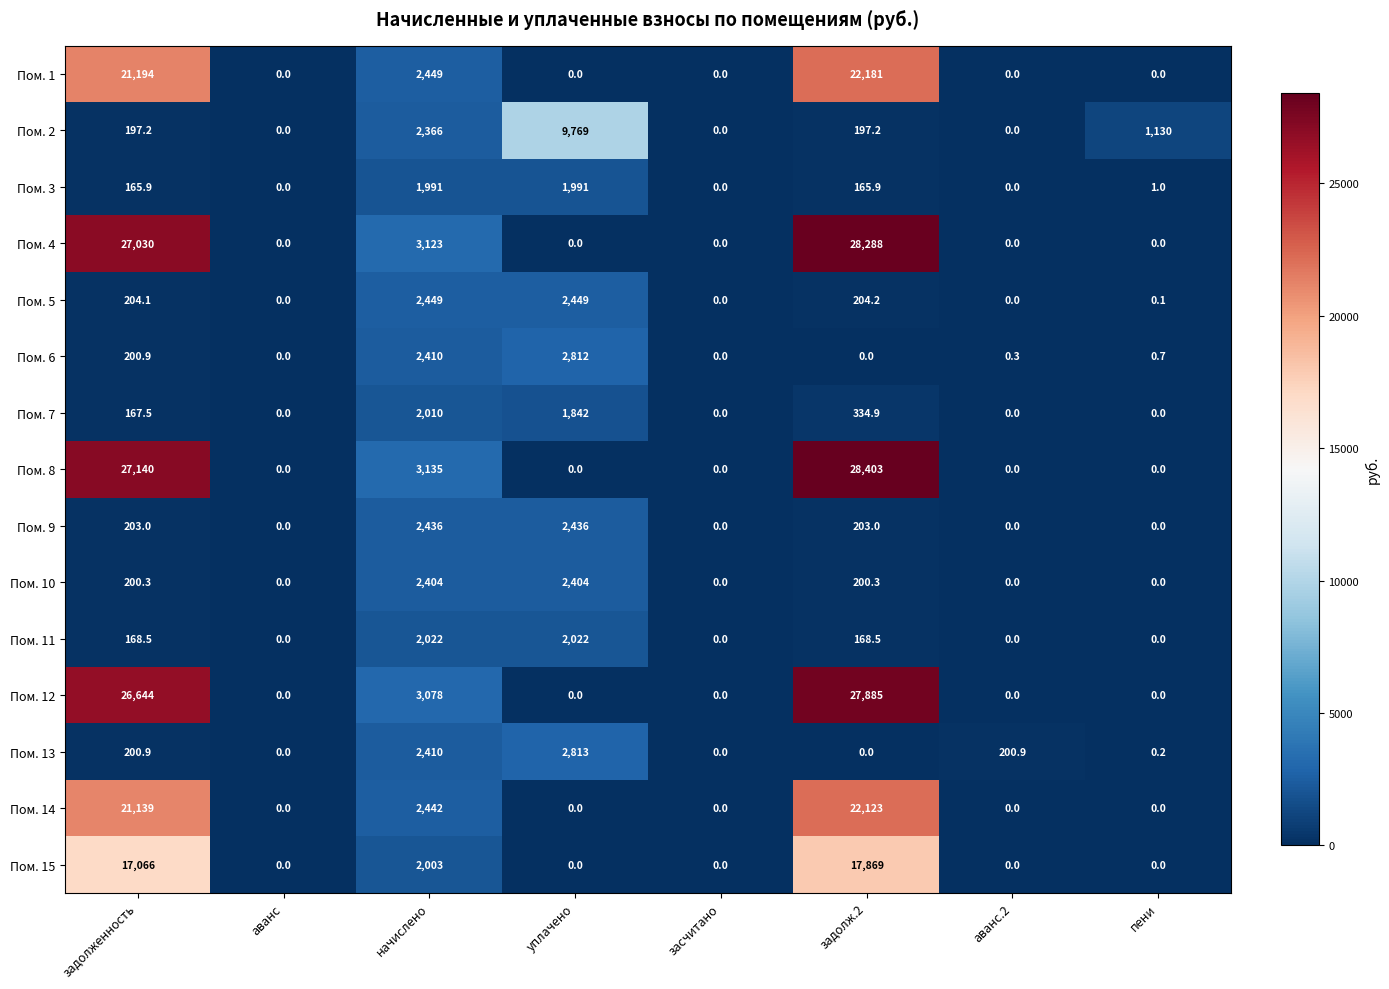

What is the difference between the second highest and second lowest values in the Пом. 10 series?

2404.0